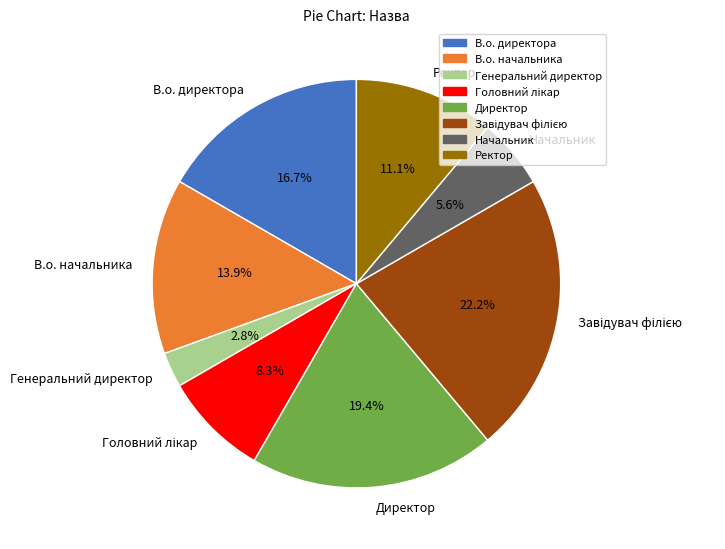

Between Директор and Начальник, which is larger?

Директор